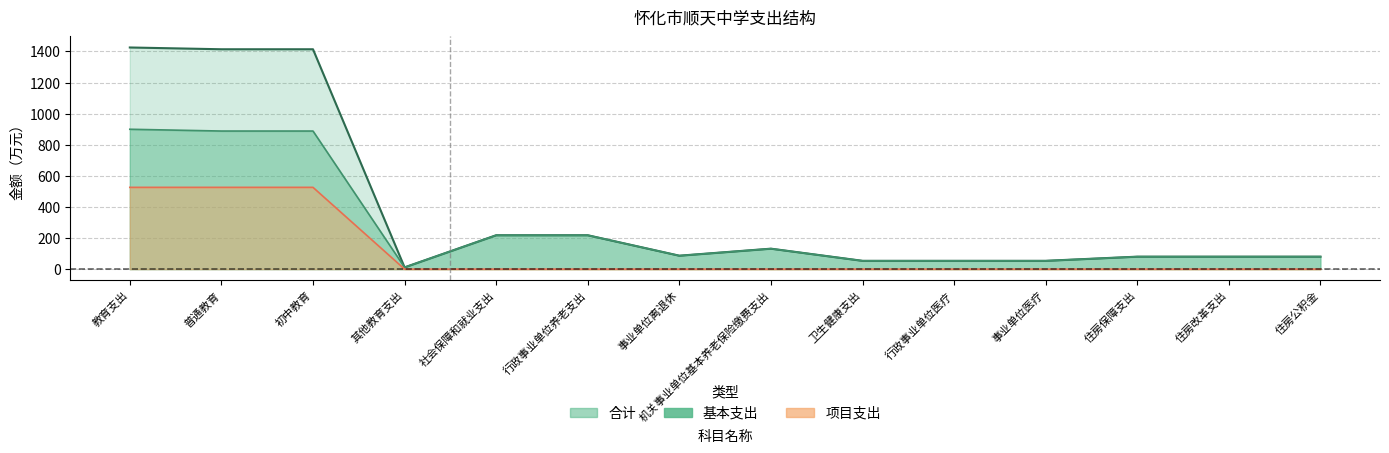

What is the label of the 4th point from the left?

其他教育支出